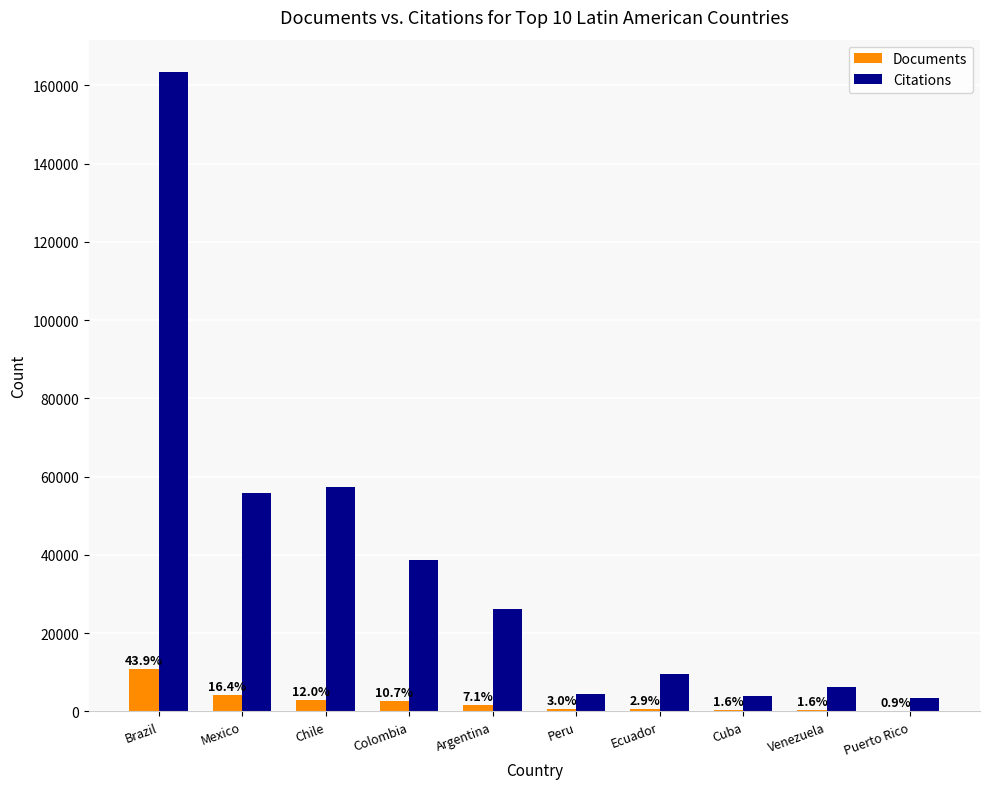

What are all the series names shown in the legend?

Documents, Citations